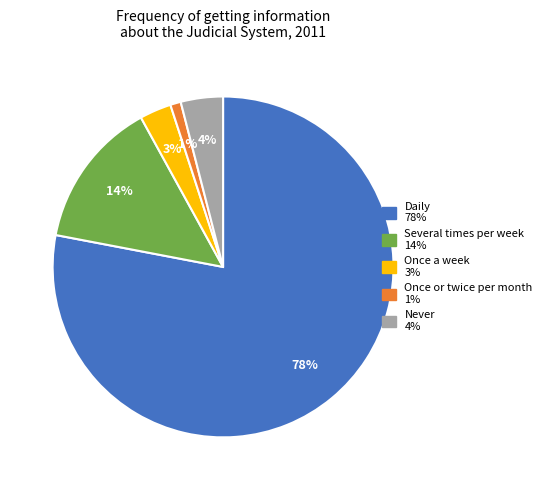

To the nearest percent, what is the difference between the largest and smallest slice percentages?

77%